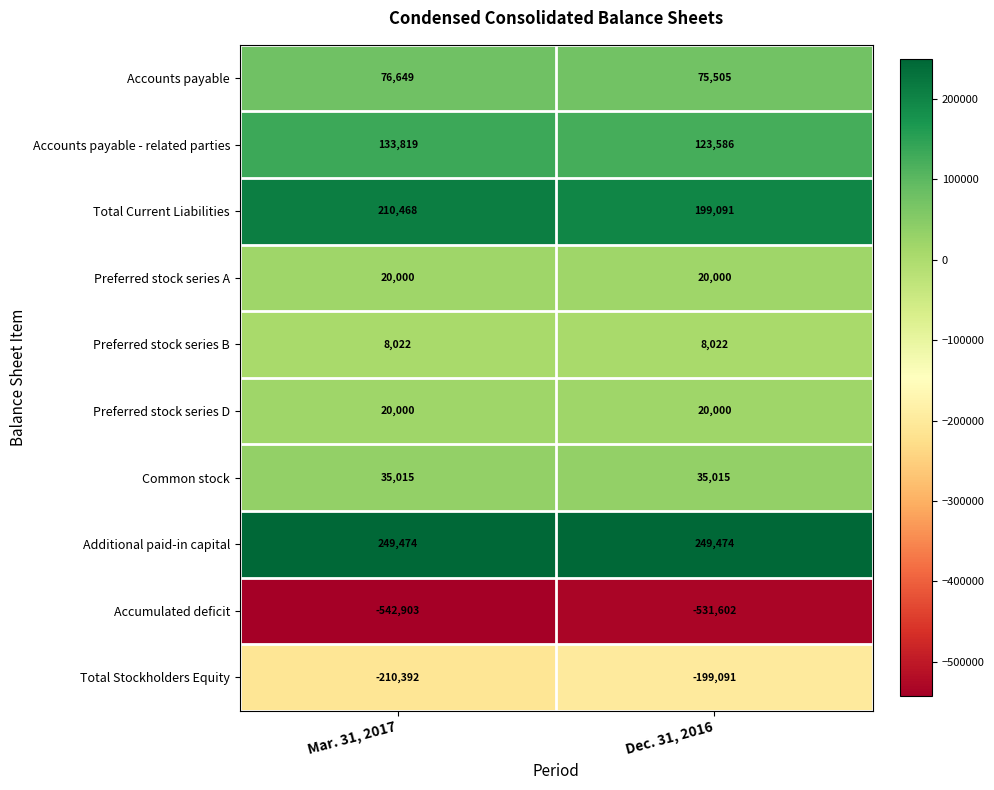

What is the sum of all Preferred stock series D values?

40000